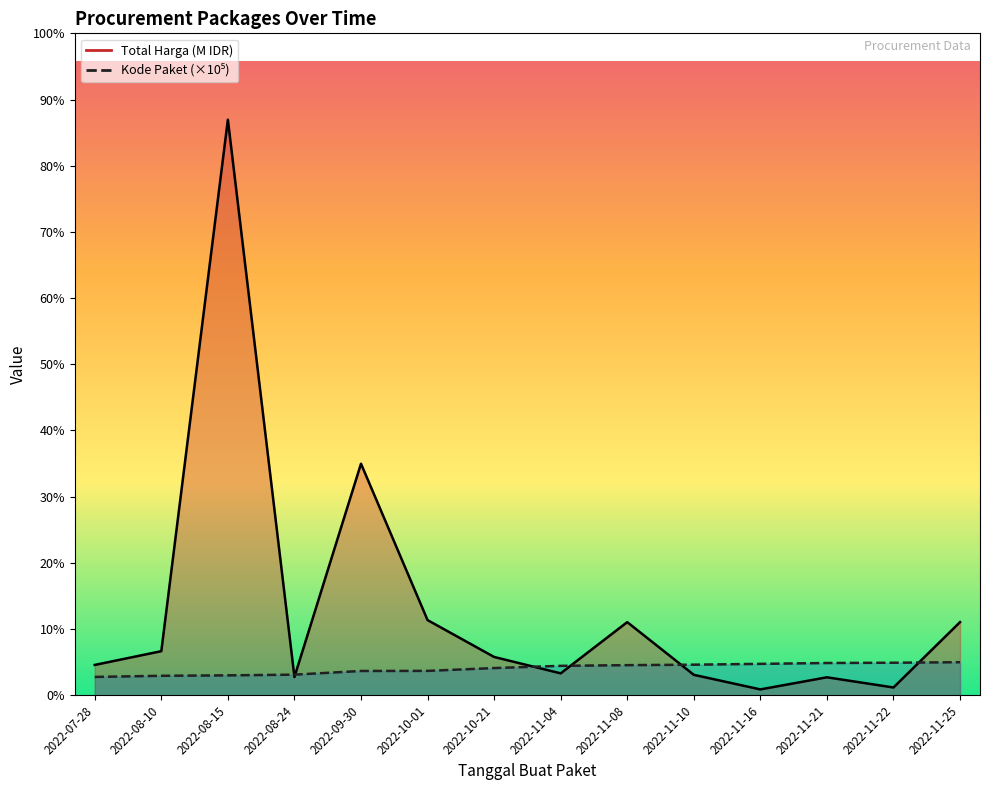

At how many categories does at least one series exceed 312?

1